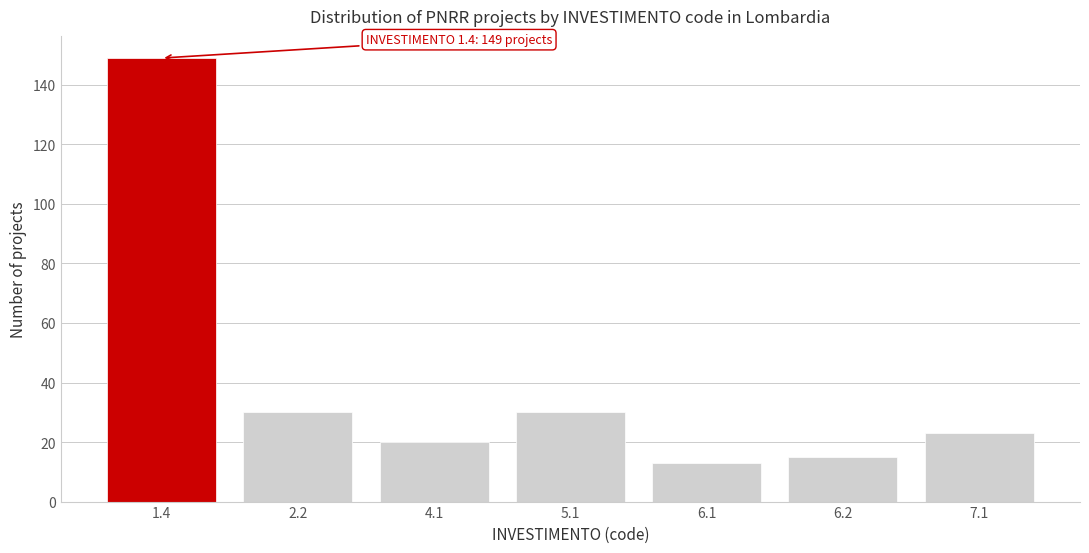

Reading left to right, list all the values displayed in this chart.

1.4=149	2.2=30	4.1=20	5.1=30	6.1=13	6.2=15	7.1=23